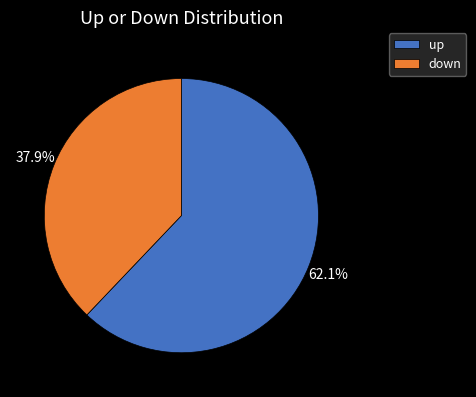

Combined, what portion of the pie is up and down?

100.0%